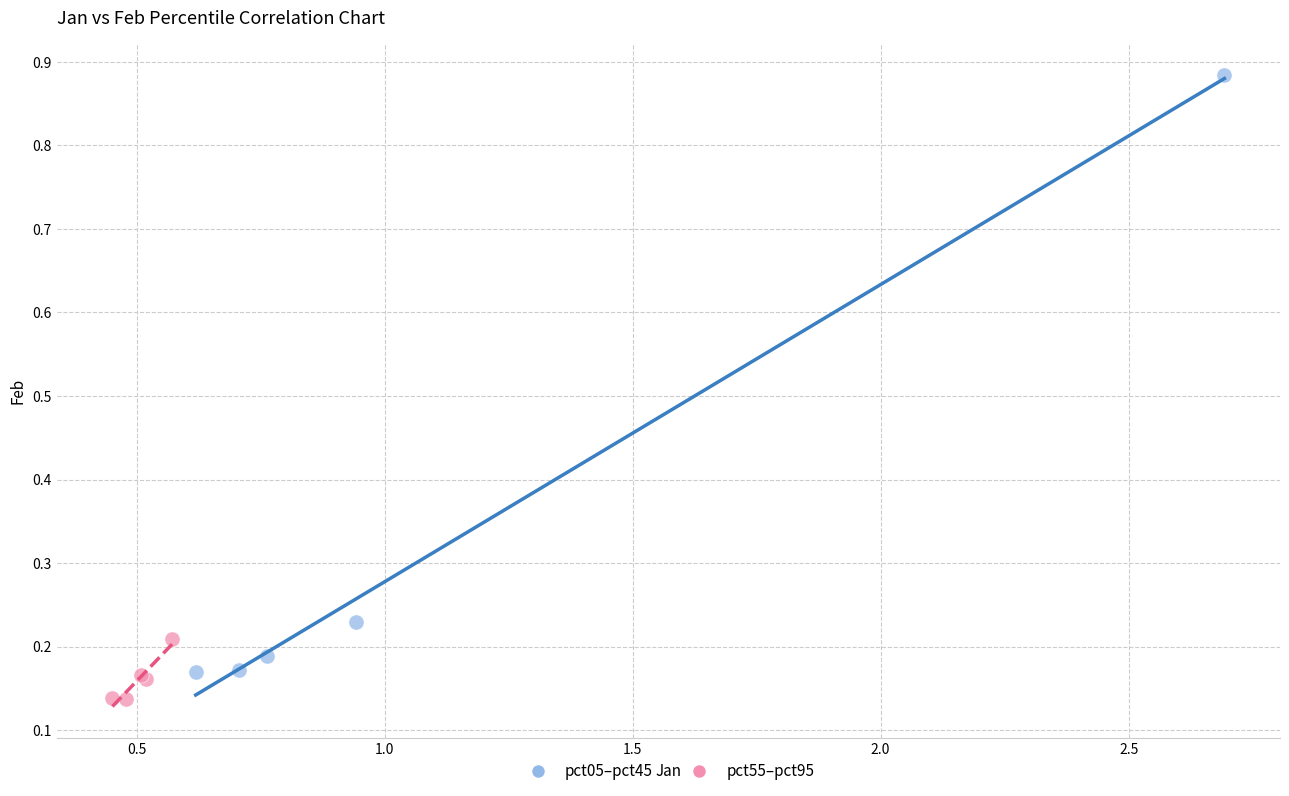

Which series contains the highest Y value?

pct05–pct45